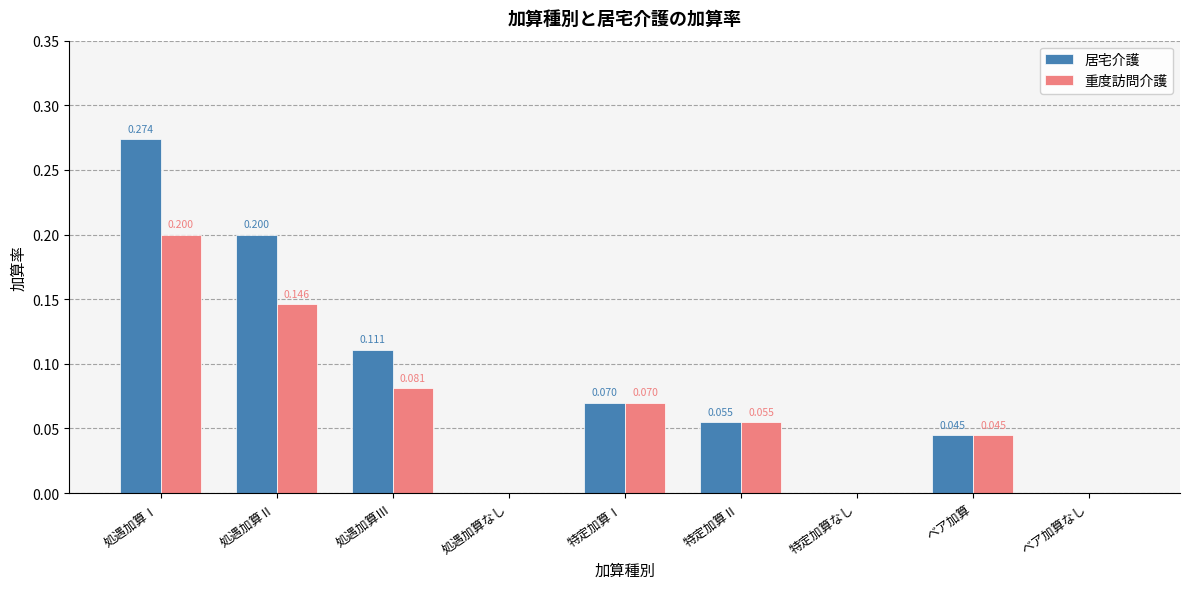

Is the value of 重度訪問介護 at 特定加算なし greater than the value of 居宅介護 at ベア加算?

No